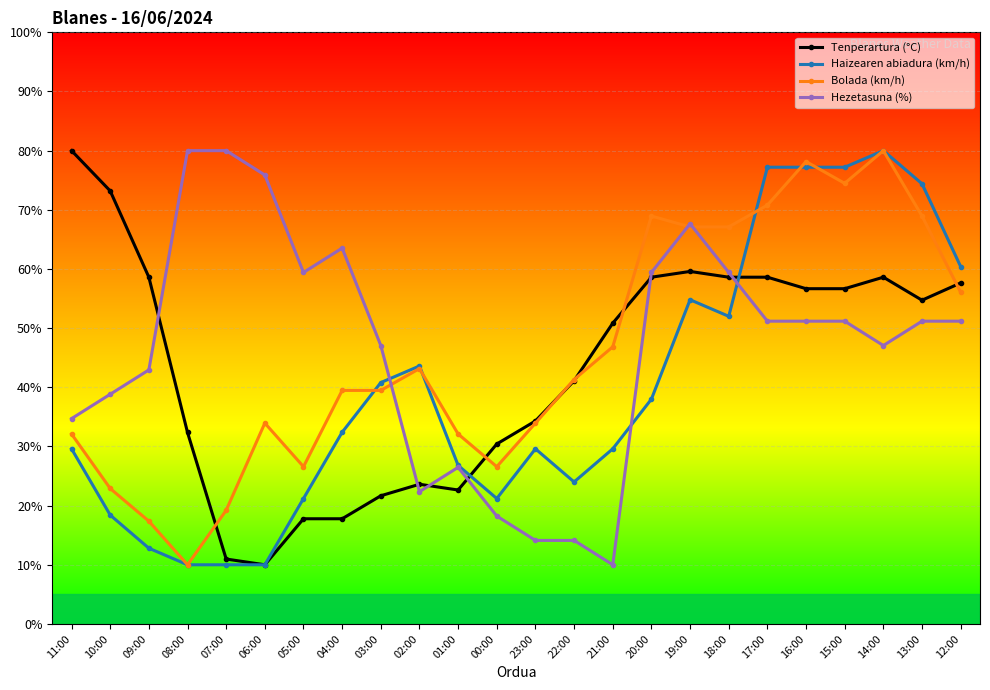

What is the difference between the Tenperartura (°C) values at 16:00 and 07:00?

45.7